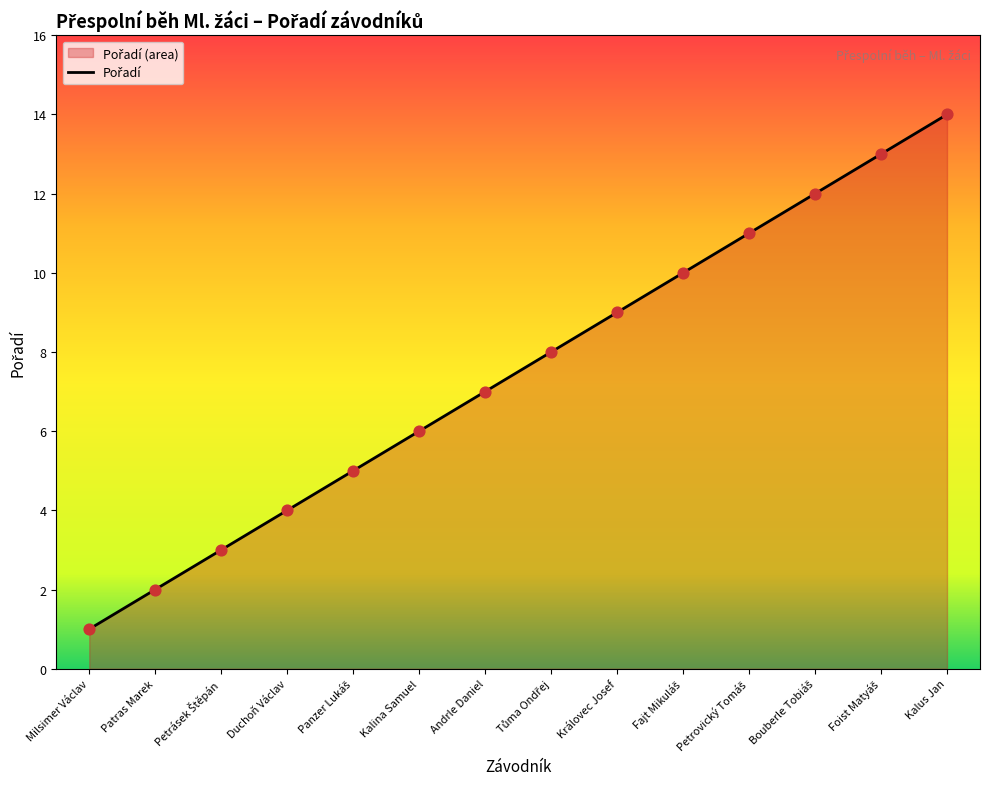

Between Petrásek Štěpán and Panzer Lukáš, which is larger?

Panzer Lukáš